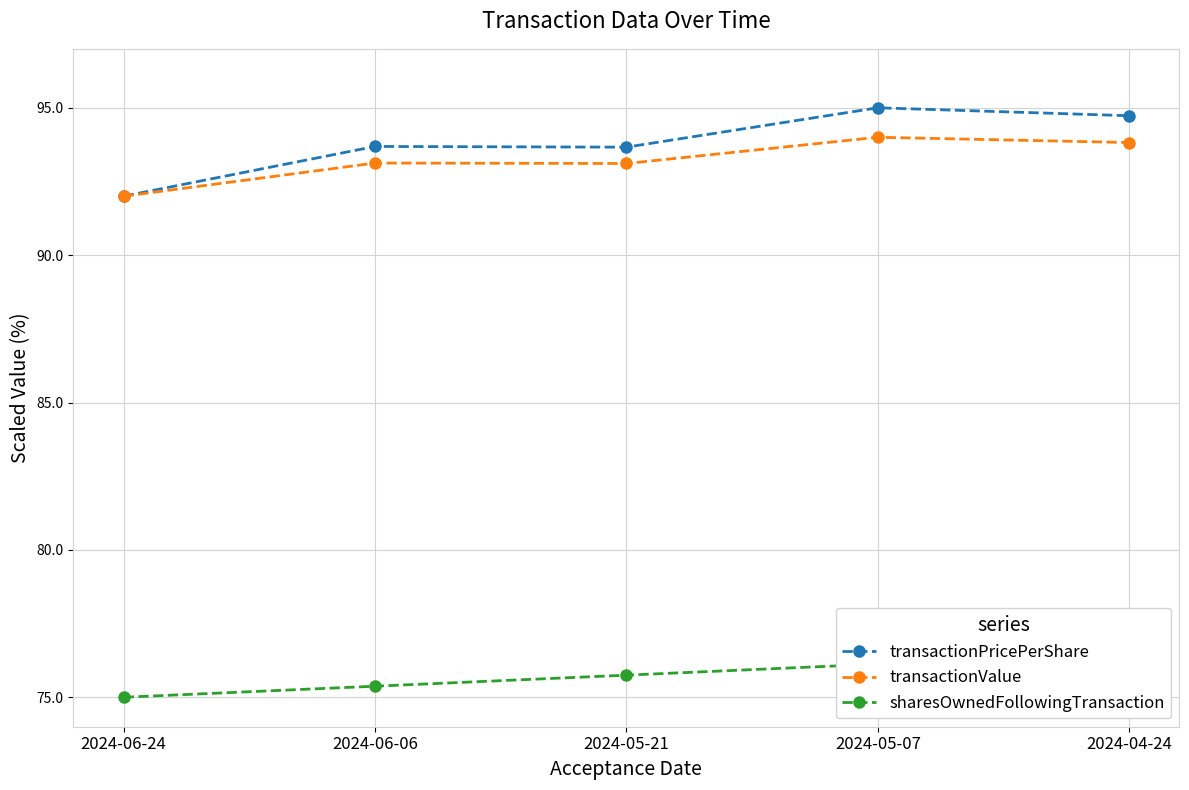

True or false: transactionValue and sharesOwnedFollowingTransaction cross at least once.

False